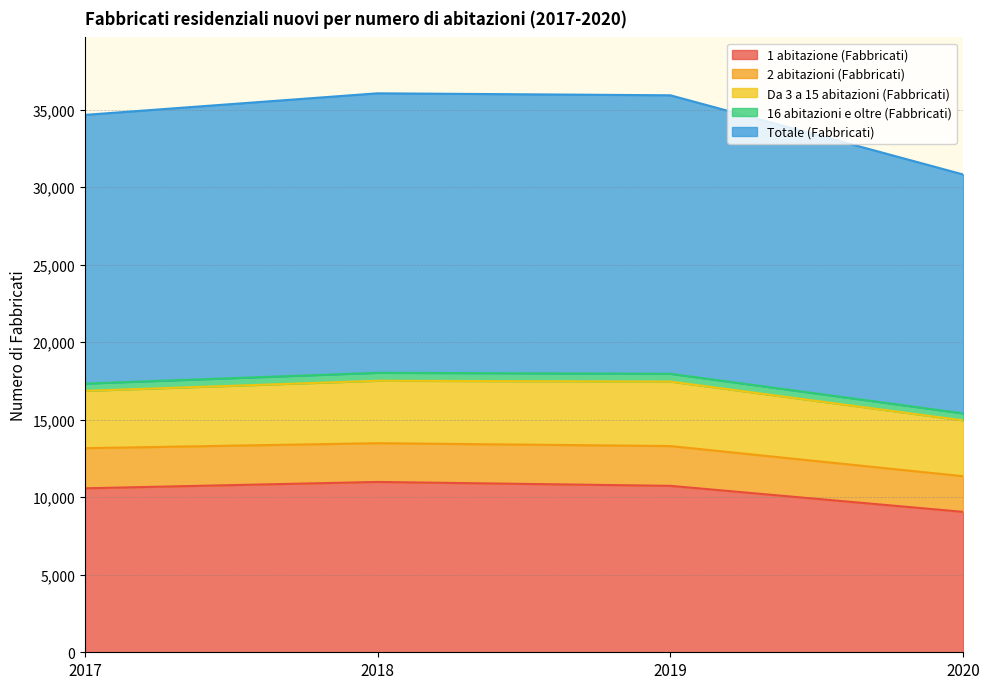

How many Da 3 a 15 abitazioni (Fabbricati) values are between 3700 and 4160?

3